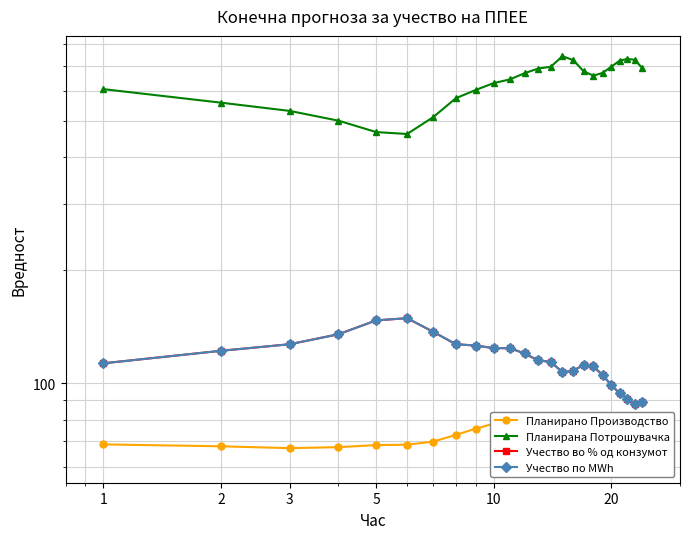

In Планирана Потрошувачка, how many points are lower than both neighbors (excluding endpoints)?

2